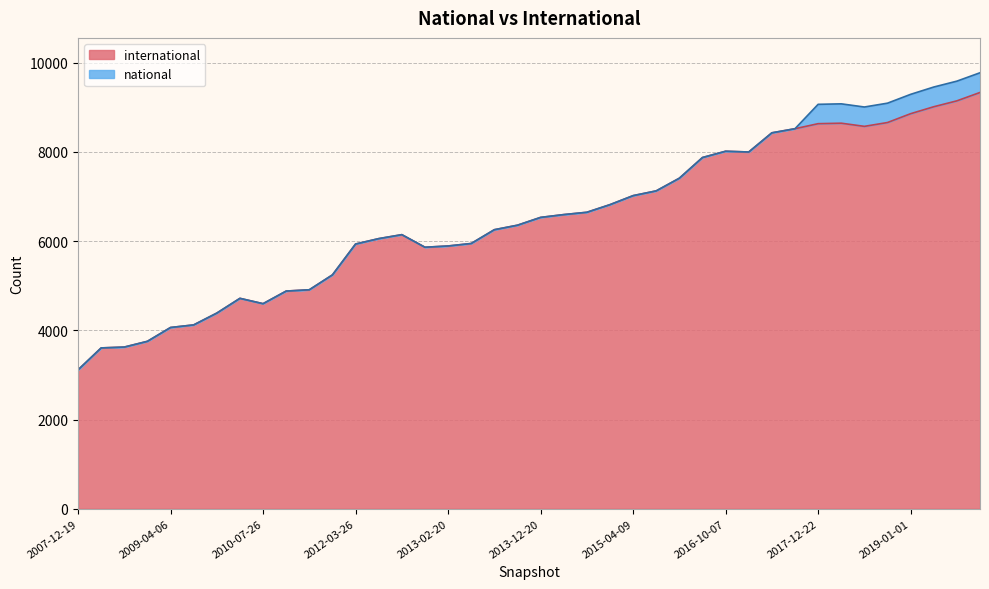

How many data points does each series have?

40